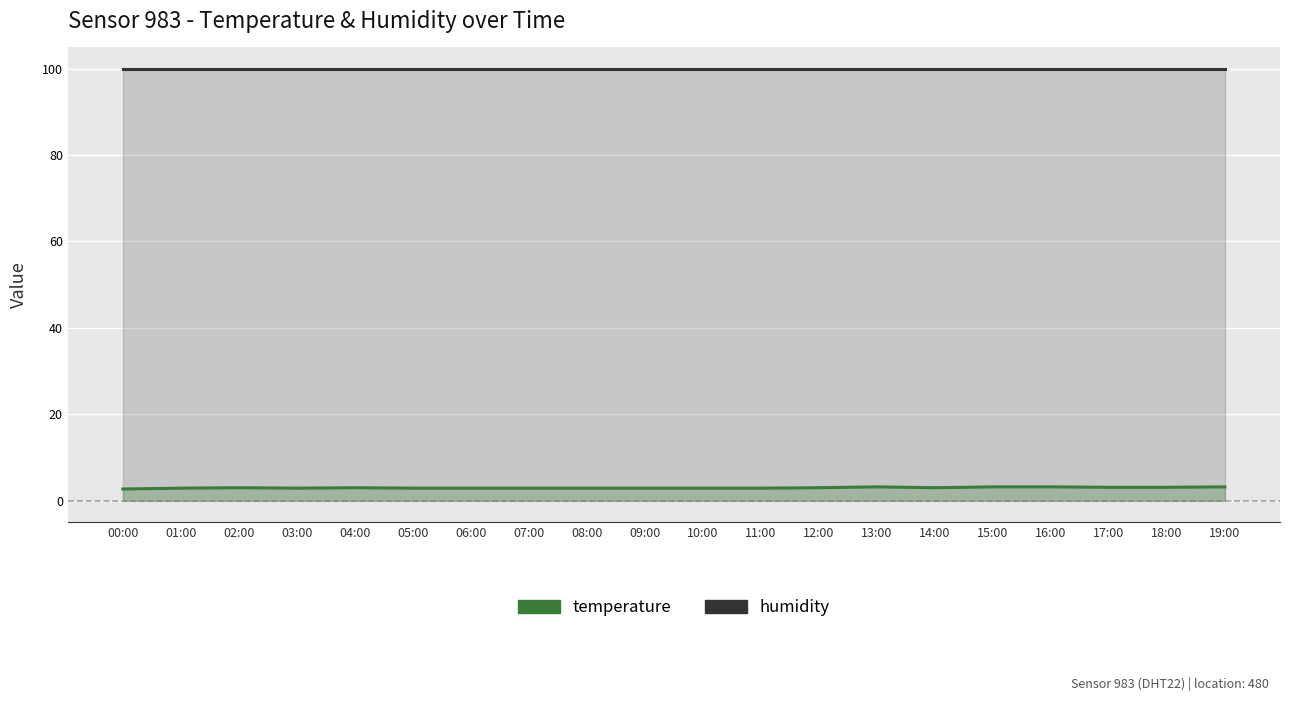

What position from the left is 03:00?

4